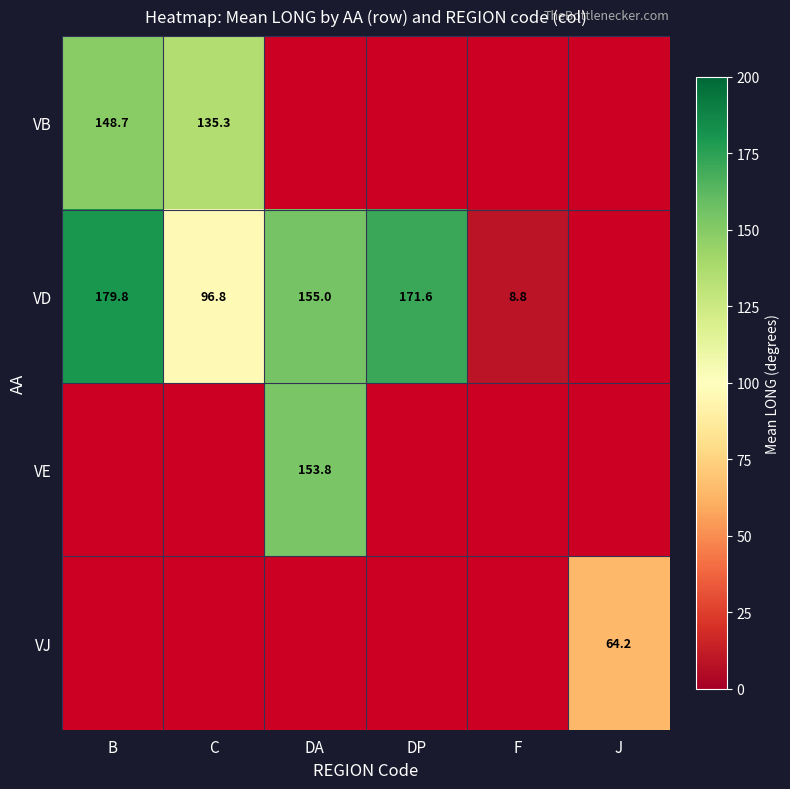

True or false: VD has a value of 267.0 at DA.

False